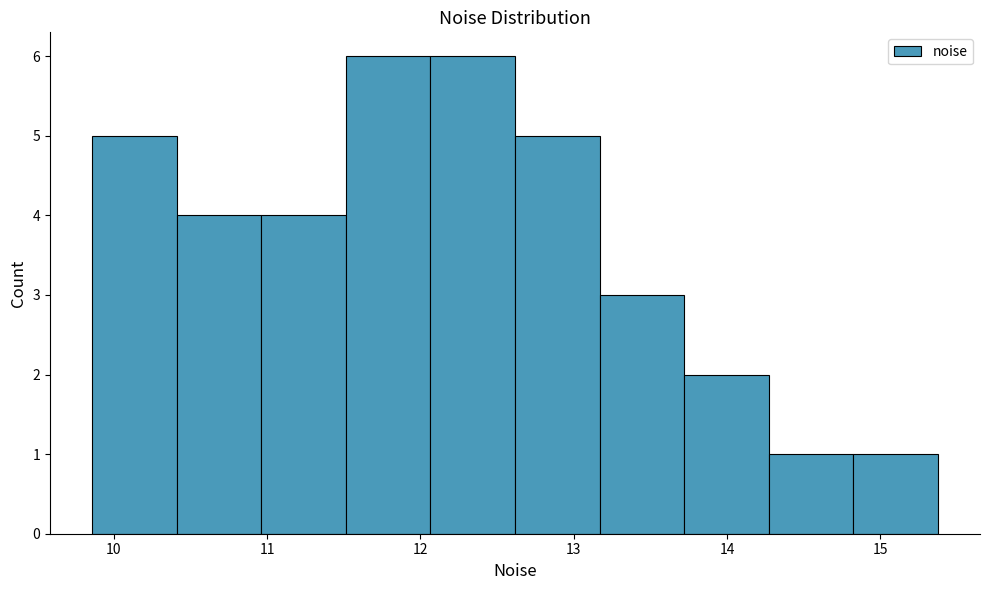

Reading left to right, list every bar in this chart as the range it spans on the x-axis followed by its height. Neither the bar edges nor the heights are printed on the chart, so give them approximately, as read against the axes.

9.9 to 10.4: 5
10.4 to 11.0: 4
11.0 to 11.5: 4
11.5 to 12.1: 6
12.1 to 12.6: 6
12.6 to 13.2: 5
13.2 to 13.7: 3
13.7 to 14.3: 2
14.3 to 14.8: 1
14.8 to 15.4: 1